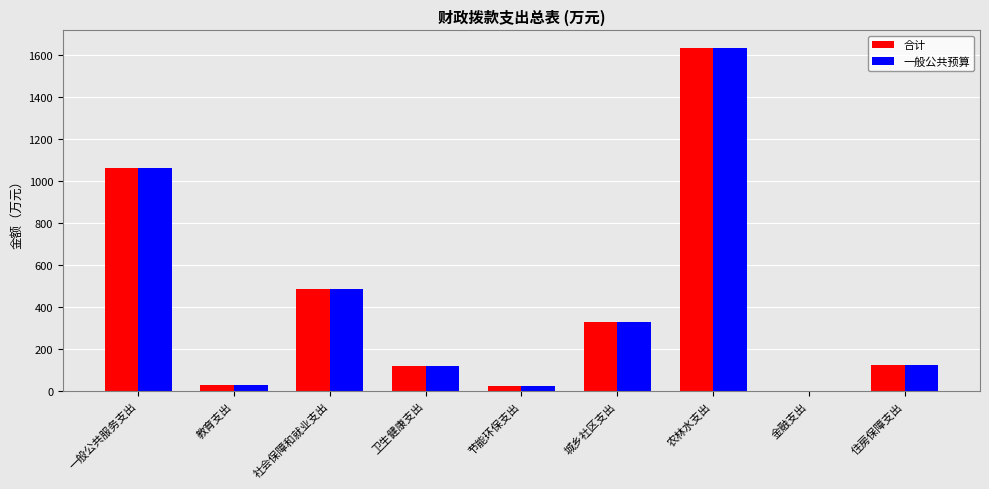

At which label does 一般公共预算 reach its peak?

农林水支出